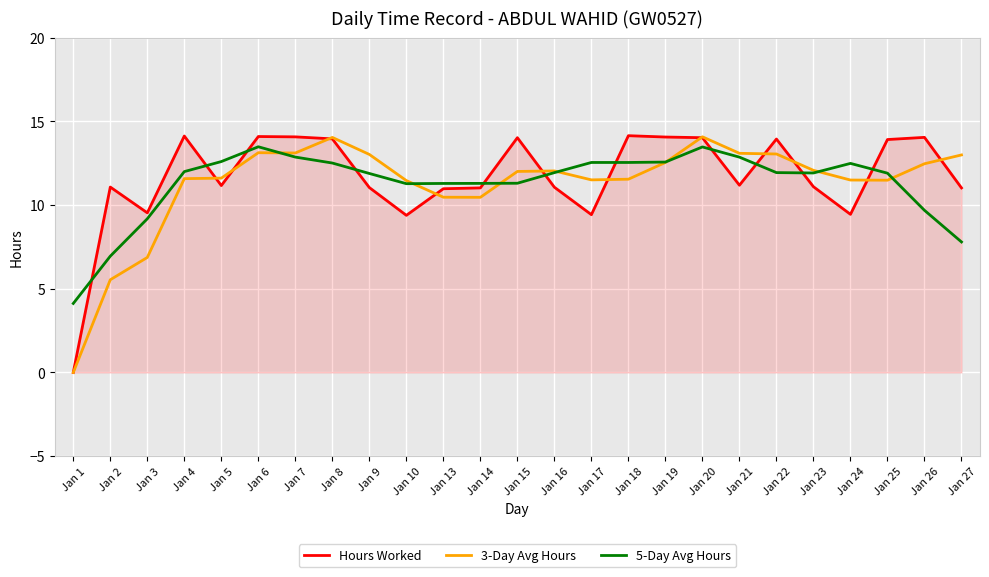

At which label does 5-Day Avg Hours first exceed 11?

Jan 4